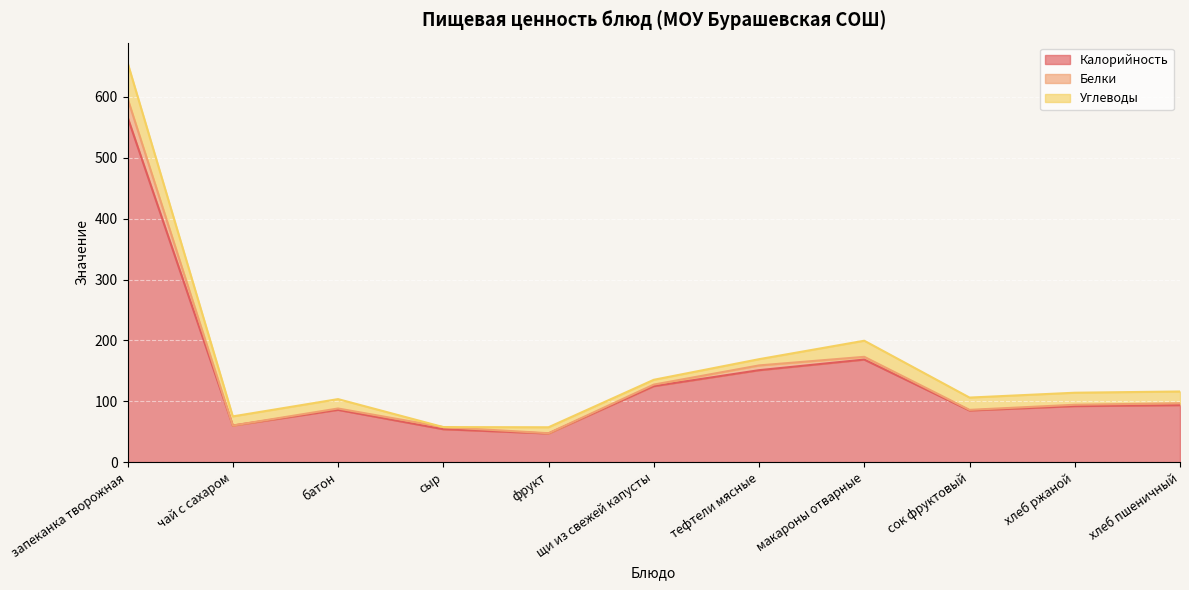

How many lines are shown in the chart?

3